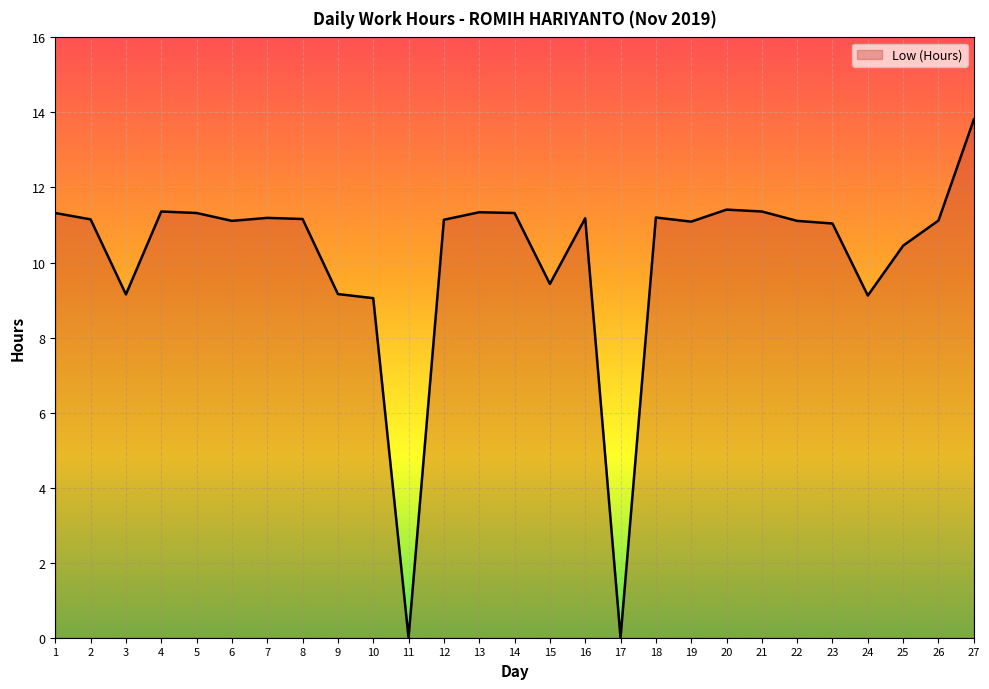

What is the difference between the values at 1 and 11?

11.3